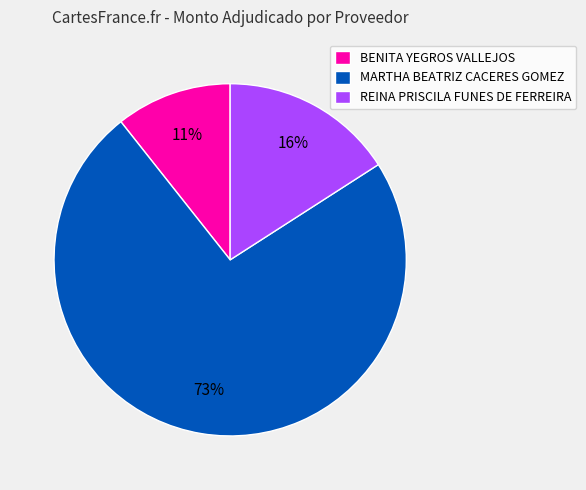

Is it true that MARTHA BEATRIZ CACERES GOMEZ is 73% of the pie?

True